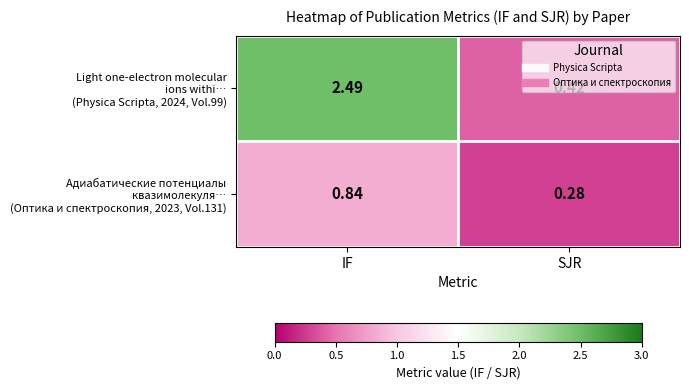

Which label corresponds to the smallest value in the chart?

SJR